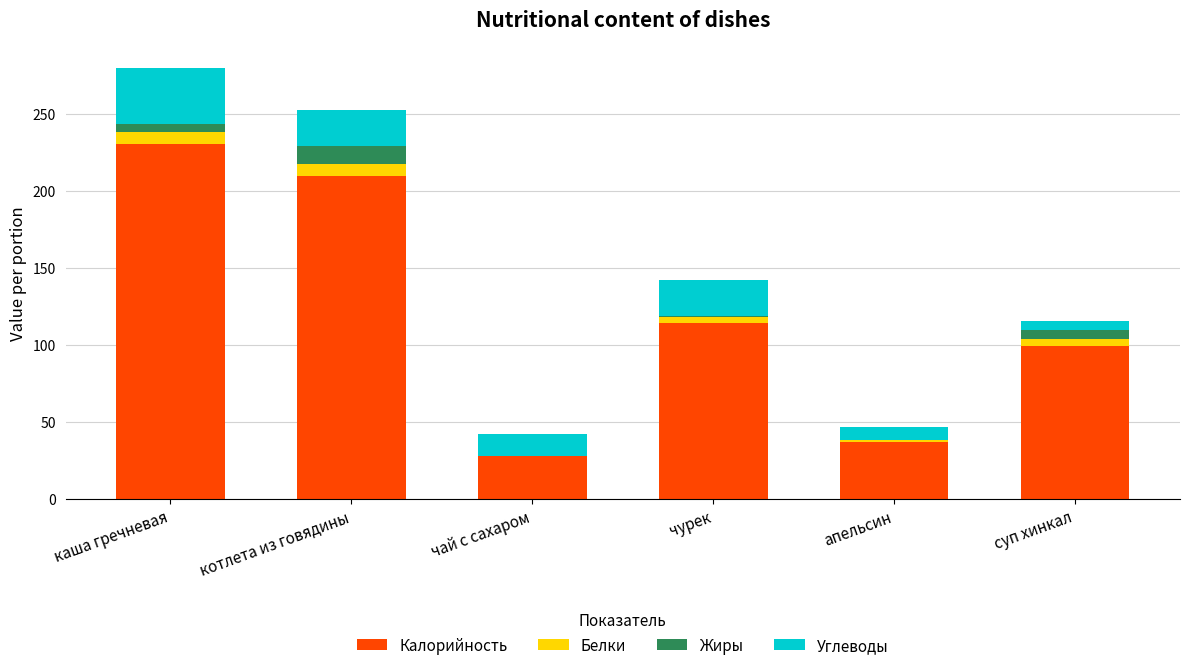

What are all the series names shown in the legend?

Калорийность, Белки, Жиры, Углеводы